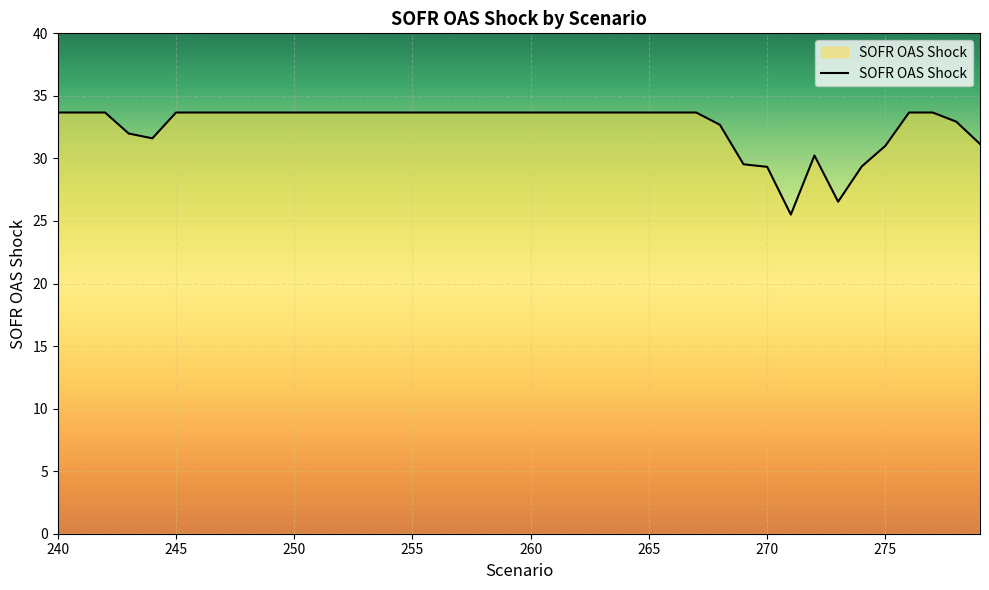

What is the smallest value displayed?

25.5